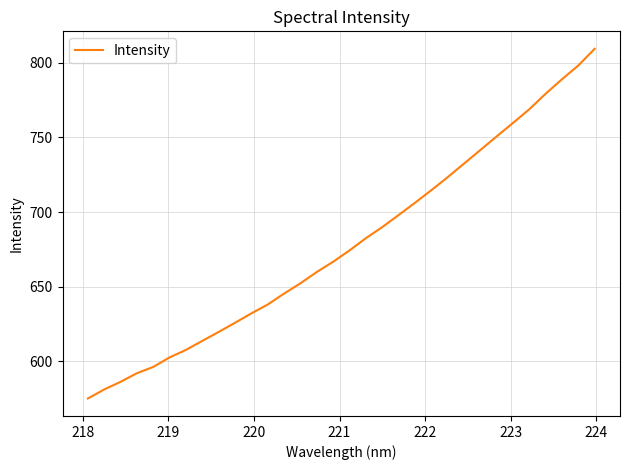

Count the number of data series in this chart.

1